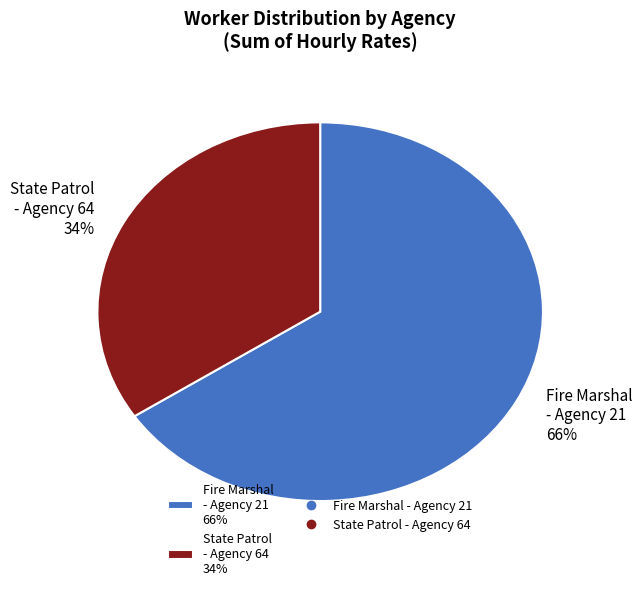

To the nearest percent, what is the combined percentage of State Patrol - Agency 64 34% and Fire Marshal - Agency 21 66%?

100%